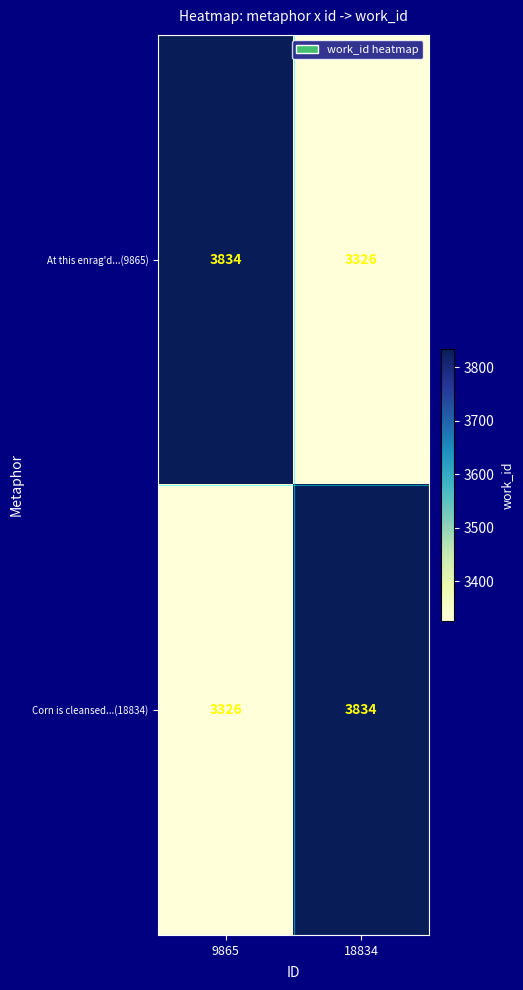

Reading left to right, list all the values displayed in this chart.

At this enrag'd...(9865): 3834	3326
Corn is cleansed...(18834): 3326	3834